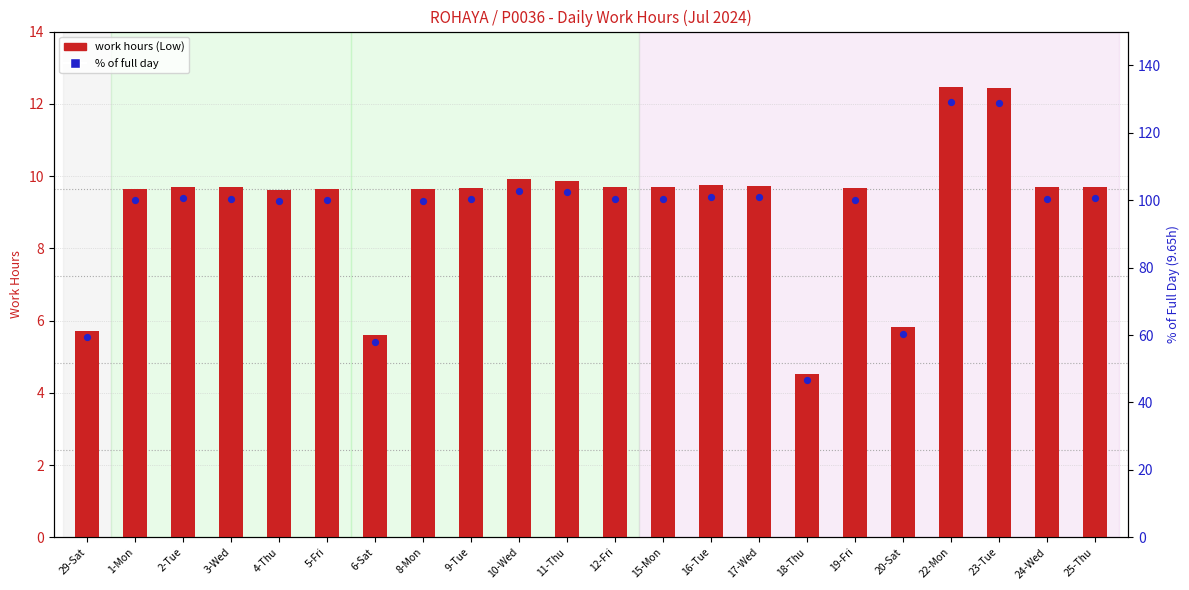

Which series has the largest total across all categories?

% of full day